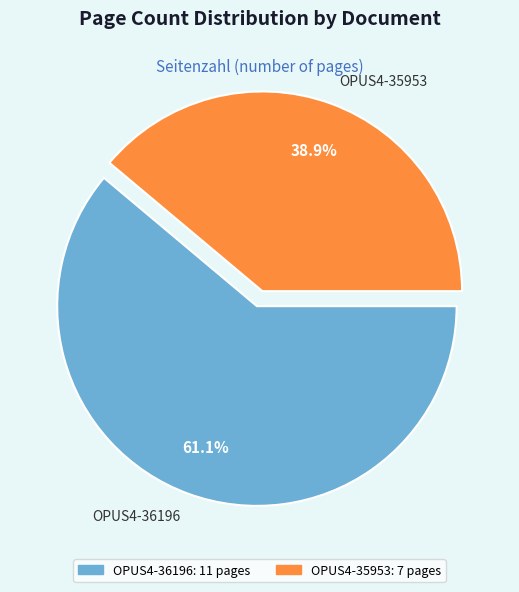

To the nearest percent, what is the average slice percentage?

50%